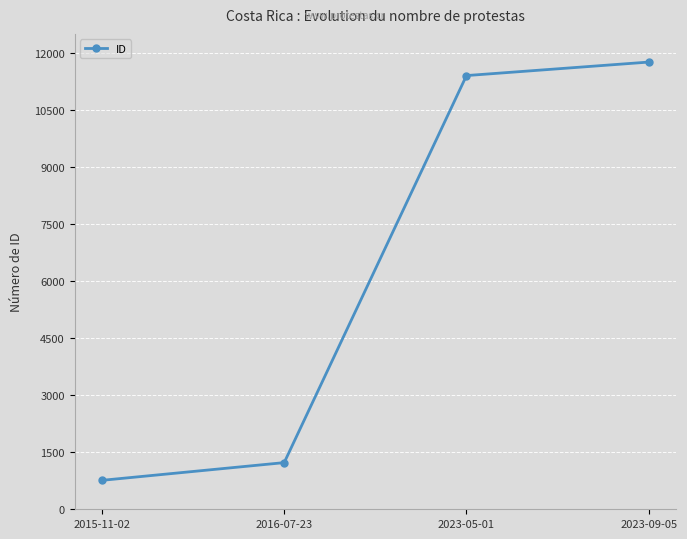

What is the average value?

6288